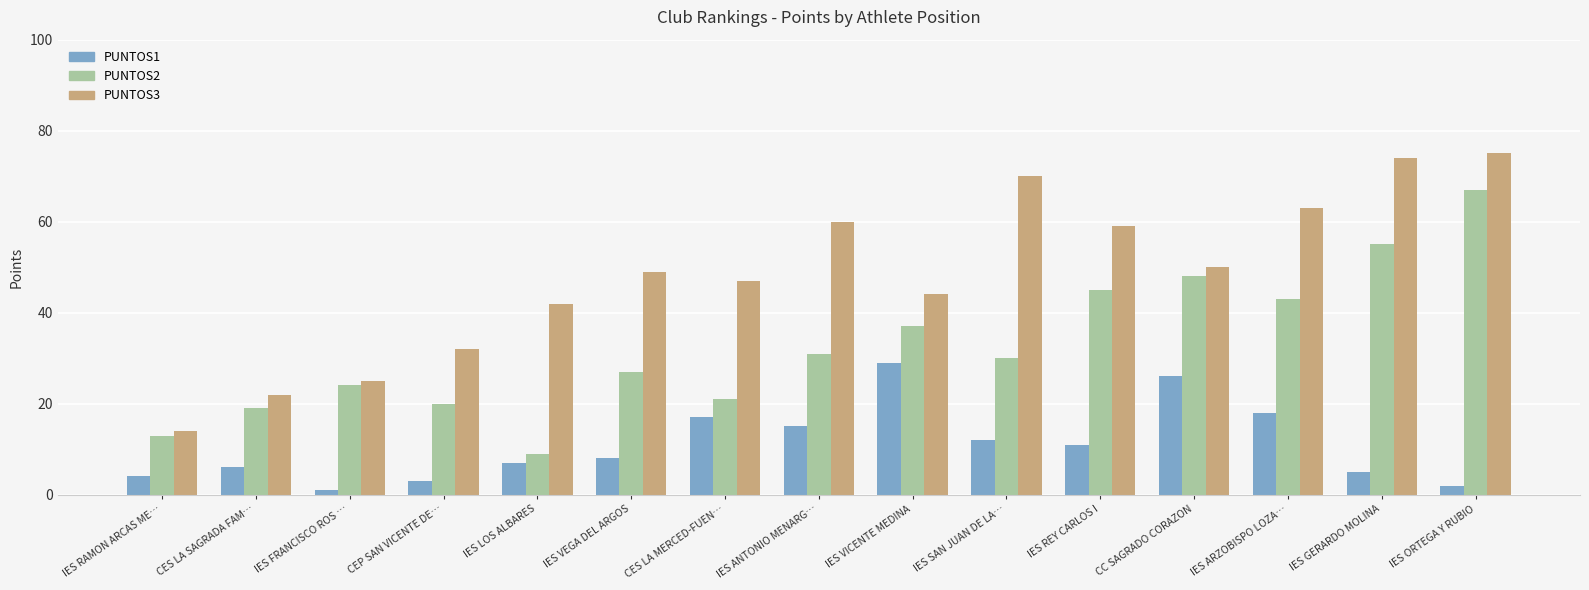

The value of PUNTOS1 at IES RAMON ARCAS ME… is 4. True or false?

True